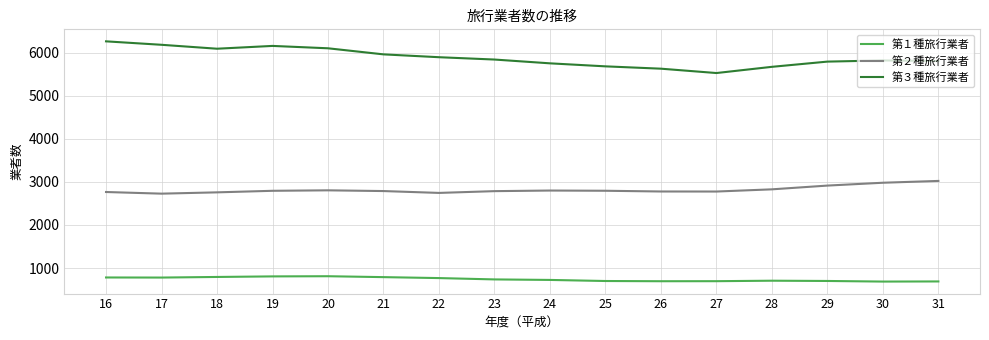

The 第３種旅行業者 series shows 10790 at 19. True or false?

False